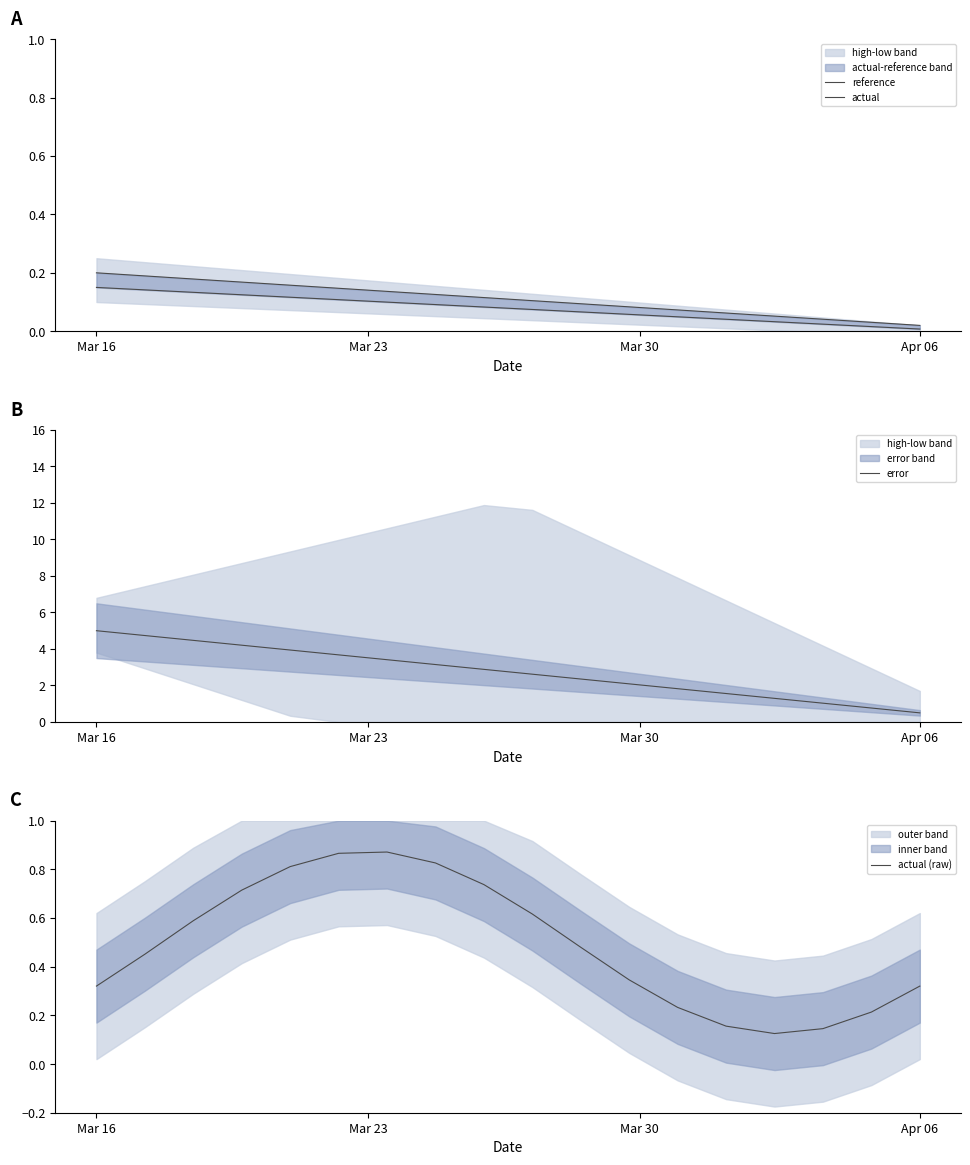

Reading left to right, what are all the values shown in this chart?

reference: 0.2	0.2	0.2	0.2	0.2	0.1	0.1	0.1	0.1	0.1	0.1	0.1	0.1	0.1	0.1	0.0	0.0	0.0
actual: 0.1	0.1	0.1	0.1	0.1	0.1	0.1	0.1	0.1	0.1	0.1	0.1	0.0	0.0	0.0	0.0	0.0	0.0
error: 5.0	4.7	4.5	4.2	3.9	3.7	3.4	3.1	2.9	2.6	2.4	2.1	1.8	1.6	1.3	1.0	0.8	0.5
actual (raw): 0.3	0.5	0.6	0.7	0.8	0.9	0.9	0.8	0.7	0.6	0.5	0.3	0.2	0.2	0.1	0.1	0.2	0.3